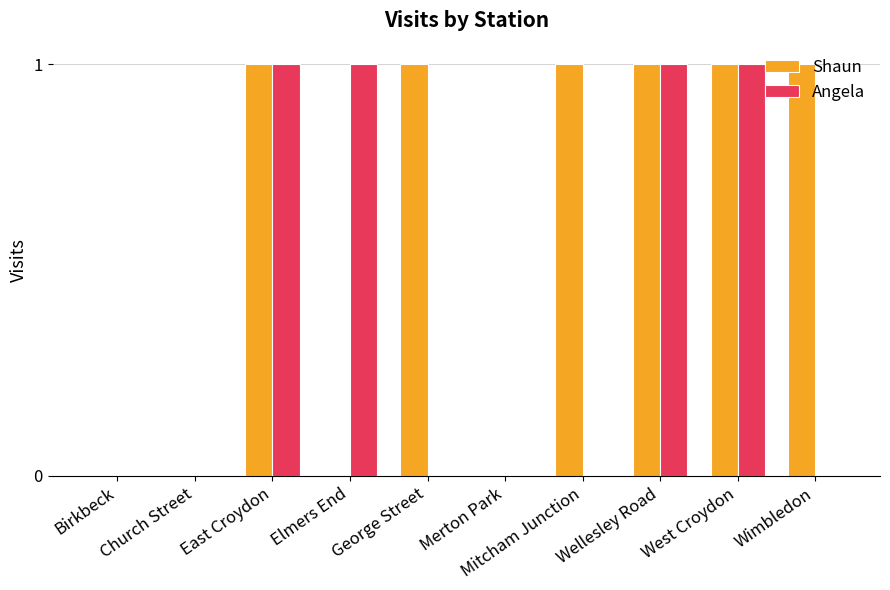

How many data points does each series have?

10